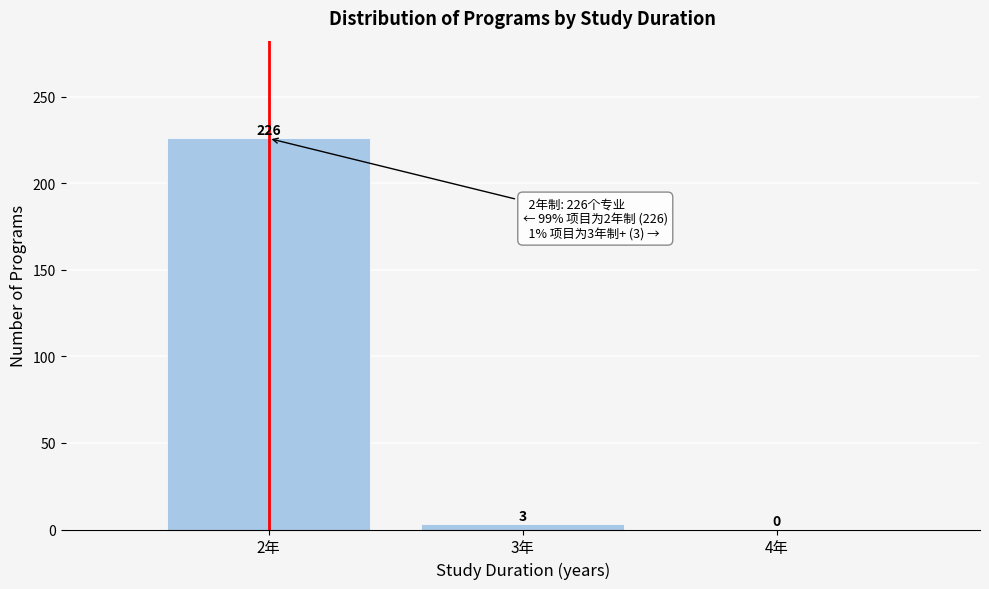

Reading right to left, transcribe all the data shown in this chart.

4年=0	3年=3	2年=226